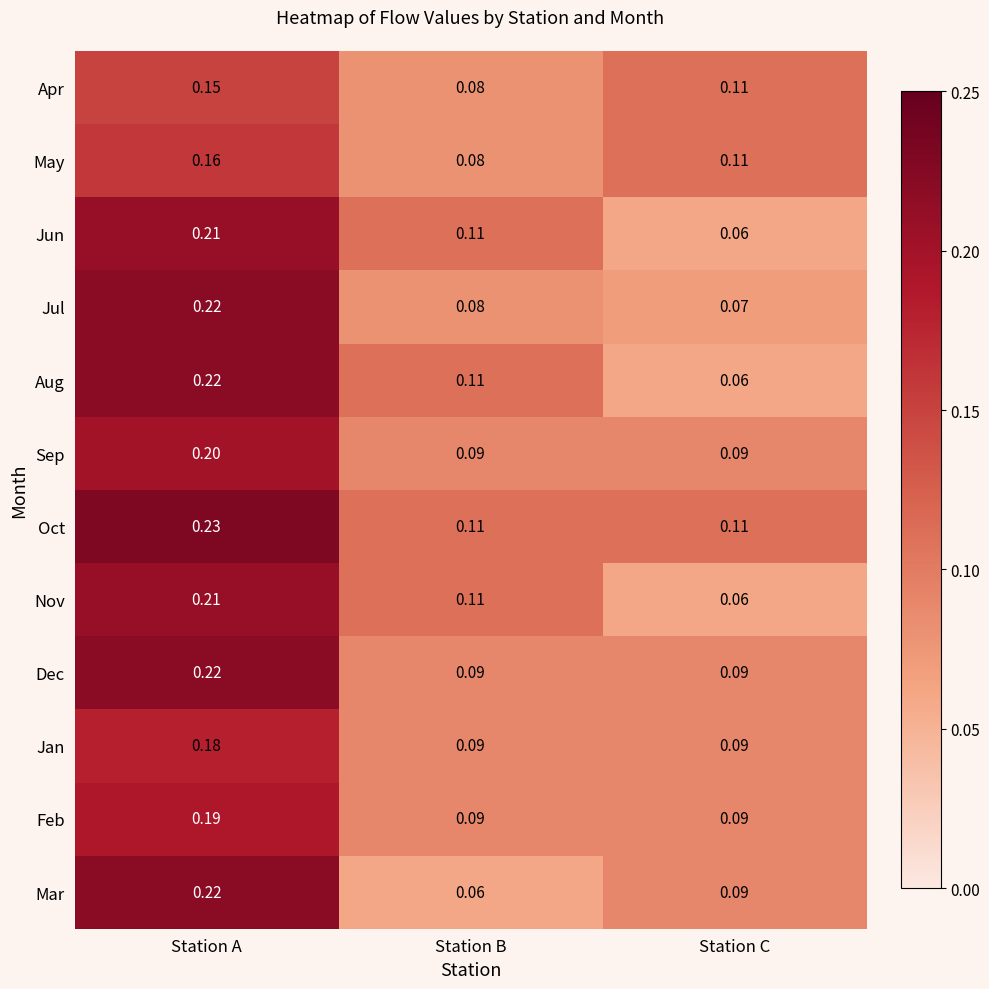

Between Station A and Station B, which series saw the biggest shift?

Mar